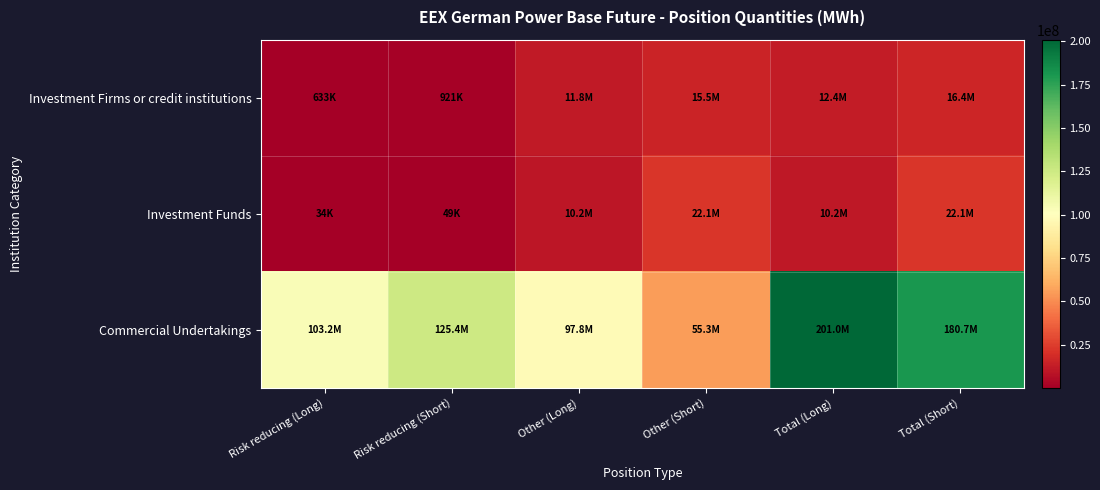

Between Risk reducing (Long) and Total (Short), which series saw the biggest shift?

Commercial Undertakings